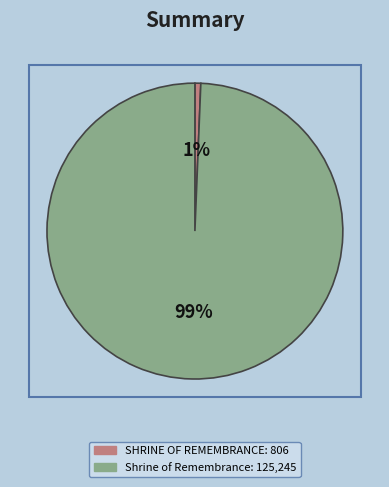

What is the smallest slice in the pie chart?

SHRINE OF REMEMBRANCE